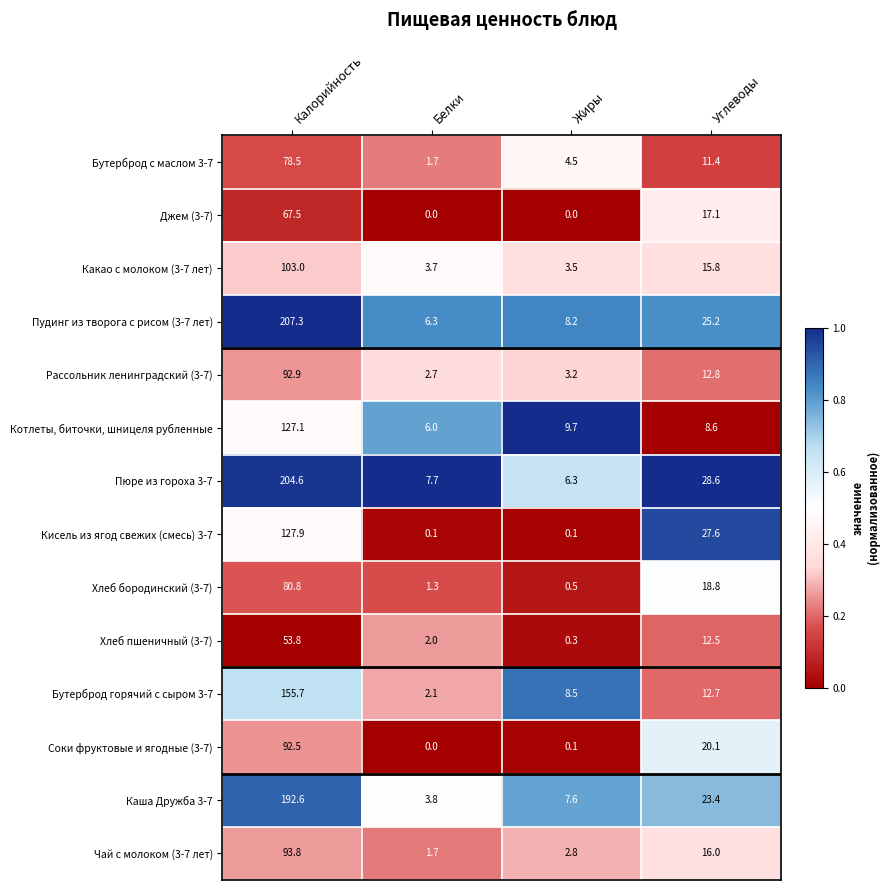

What is the spread (max minus min) of values at Жиры?

9.7